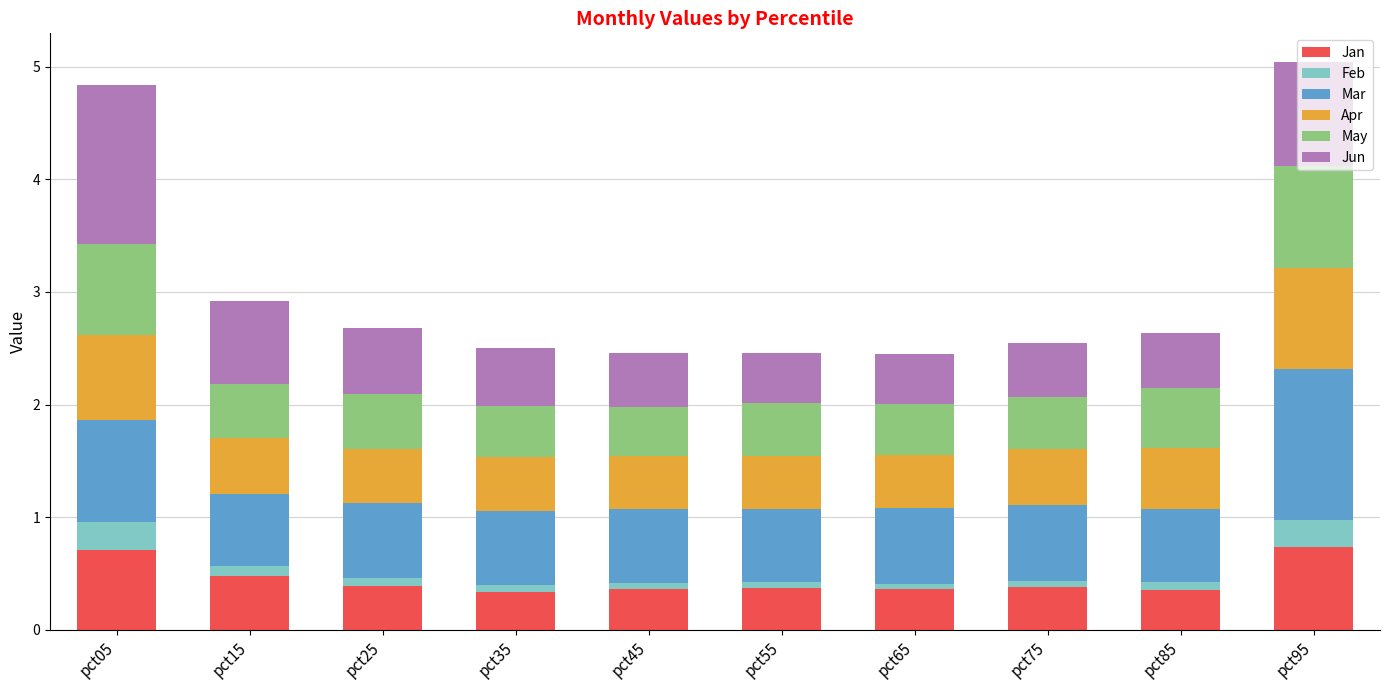

What is the average value of the Jan series?

0.4